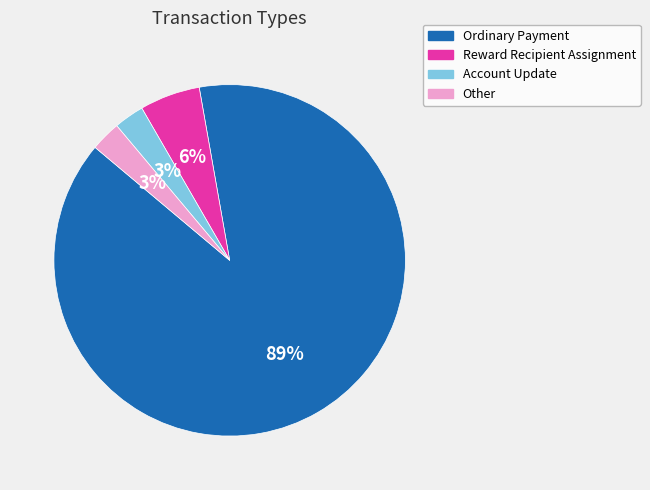

Approximately how many times larger is the value at Account Update compared to Other?

1.0